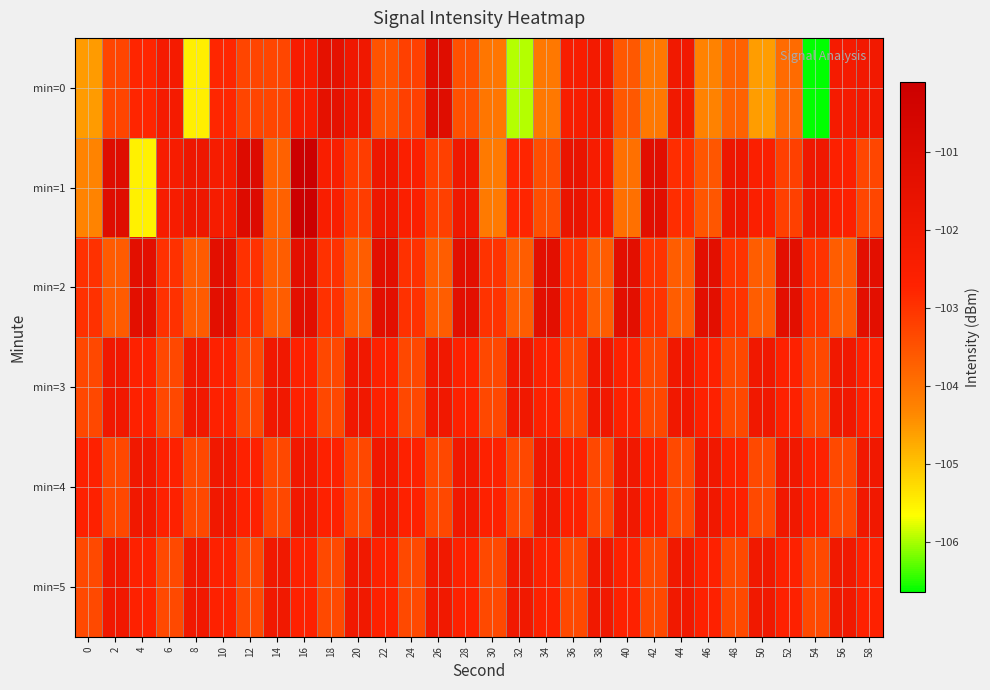

Reading left to right, transcribe all the data shown in this chart.

min=0: 0=-104.6	2=-103.3	4=-102.8	6=-102.2	8=-105.5	10=-102.8	12=-103.3	14=-103.3	16=-102.3	18=-101.4	20=-102.0	22=-103.5	24=-103.2	26=-101.1	28=-103.5	30=-104.1	32=-105.9	34=-104.1	36=-102.4	38=-102.1	40=-103.6	42=-104.1	44=-102.0	46=-104.2	48=-103.8	50=-104.6	52=-103.9	54=-106.6	56=-102.2	58=-102.1
min=1: 0=-104.3	2=-101.1	4=-105.5	6=-102.3	8=-101.9	10=-102.3	12=-101.0	14=-103.7	16=-100.1	18=-102.4	20=-103.2	22=-101.9	24=-102.5	26=-103.2	28=-102.0	30=-104.1	32=-102.8	34=-103.4	36=-101.7	38=-102.3	40=-104.0	42=-101.2	44=-102.9	46=-103.6	48=-101.9	50=-102.5	52=-103.2	54=-102.0	56=-102.7	58=-103.3
min=2: 0=-103.0	2=-103.7	4=-101.3	6=-103.0	8=-103.7	10=-101.3	12=-103.0	14=-103.7	16=-101.3	18=-103.0	20=-103.7	22=-101.3	24=-103.0	26=-103.7	28=-101.3	30=-103.0	32=-103.7	34=-101.3	36=-103.0	38=-103.7	40=-101.3	42=-103.0	44=-103.7	46=-101.3	48=-103.0	50=-103.7	52=-101.3	54=-103.0	56=-103.7	58=-101.3
min=3: 0=-103.3	2=-102.0	4=-102.7	6=-103.3	8=-102.0	10=-102.7	12=-103.3	14=-102.0	16=-102.7	18=-103.3	20=-102.0	22=-102.7	24=-103.3	26=-102.0	28=-102.7	30=-103.3	32=-102.0	34=-102.7	36=-103.3	38=-102.0	40=-102.7	42=-103.3	44=-102.0	46=-102.7	48=-103.3	50=-102.0	52=-102.7	54=-103.3	56=-102.0	58=-102.7
min=4: 0=-102.7	2=-103.3	4=-102.0	6=-102.7	8=-103.3	10=-102.0	12=-102.7	14=-103.3	16=-102.0	18=-102.7	20=-103.3	22=-102.0	24=-102.7	26=-103.3	28=-102.0	30=-102.7	32=-103.3	34=-102.0	36=-102.7	38=-103.3	40=-102.0	42=-102.7	44=-103.3	46=-102.0	48=-102.7	50=-103.4	52=-102.0	54=-102.7	56=-103.4	58=-102.0
min=5: 0=-103.4	2=-102.0	4=-102.7	6=-103.4	8=-102.0	10=-102.7	12=-103.4	14=-102.0	16=-102.7	18=-103.4	20=-102.0	22=-102.7	24=-103.4	26=-102.0	28=-102.7	30=-103.4	32=-102.0	34=-102.7	36=-103.4	38=-102.0	40=-102.7	42=-103.4	44=-102.0	46=-102.7	48=-103.4	50=-102.0	52=-102.7	54=-103.4	56=-102.0	58=-102.7